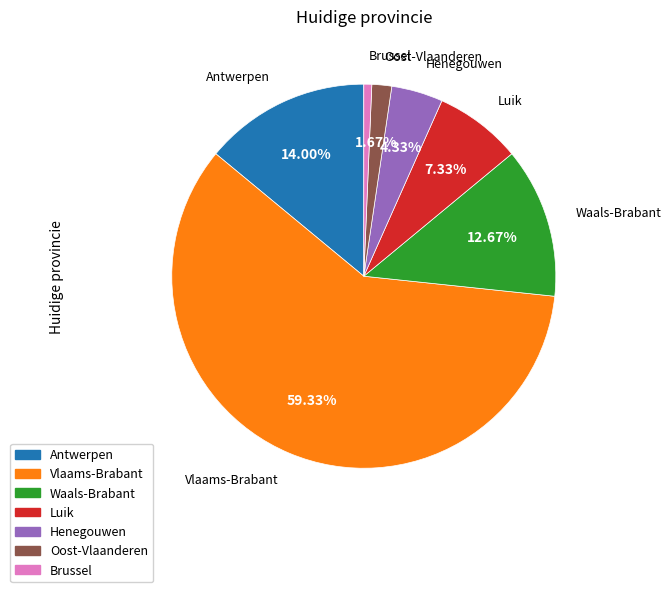

What is the ratio of the value at Vlaams-Brabant to the value at Brussel?

89.0